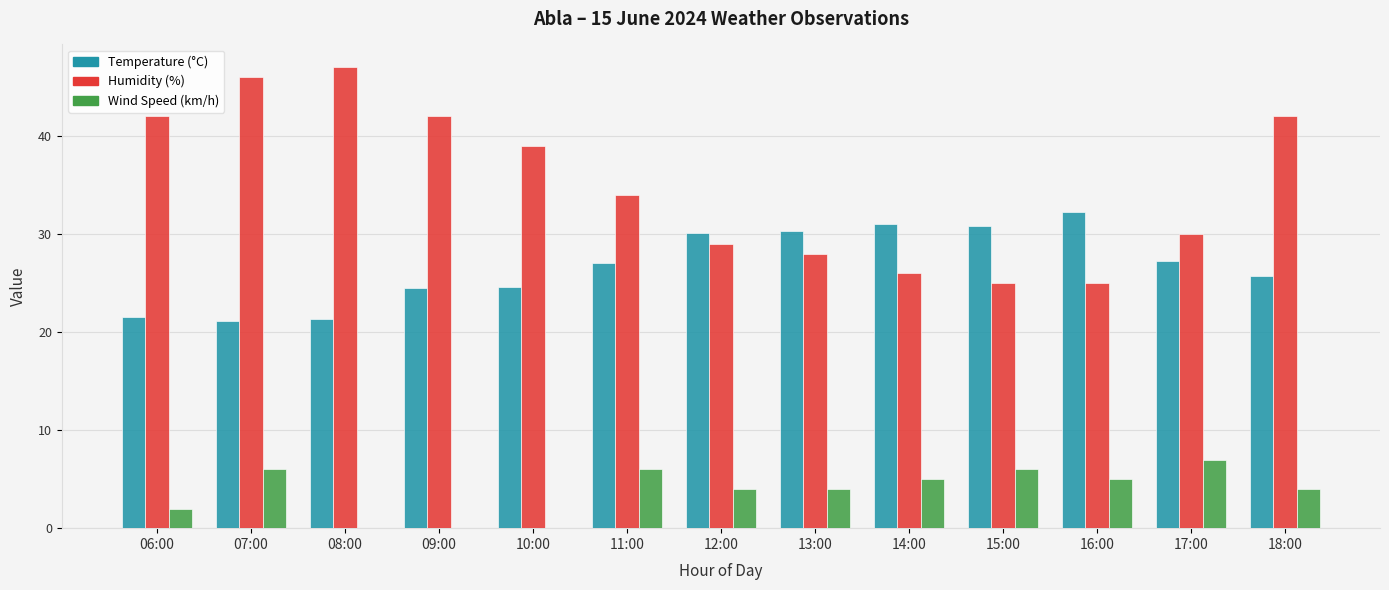

The value of Wind Speed (km/h) at 14:00 is 5.0. True or false?

True